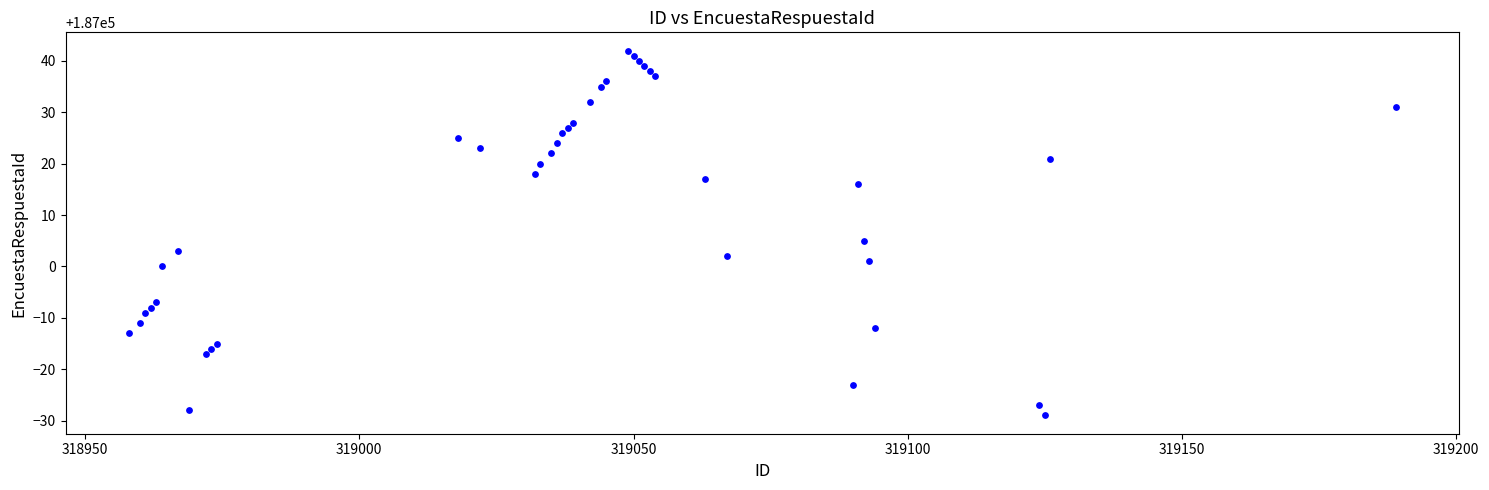

What is the range of Y values (max minus min)?

71